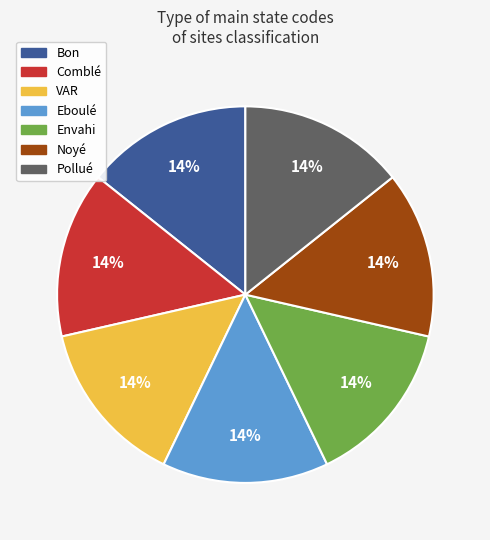

Does Bon account for over 50% of the chart?

No